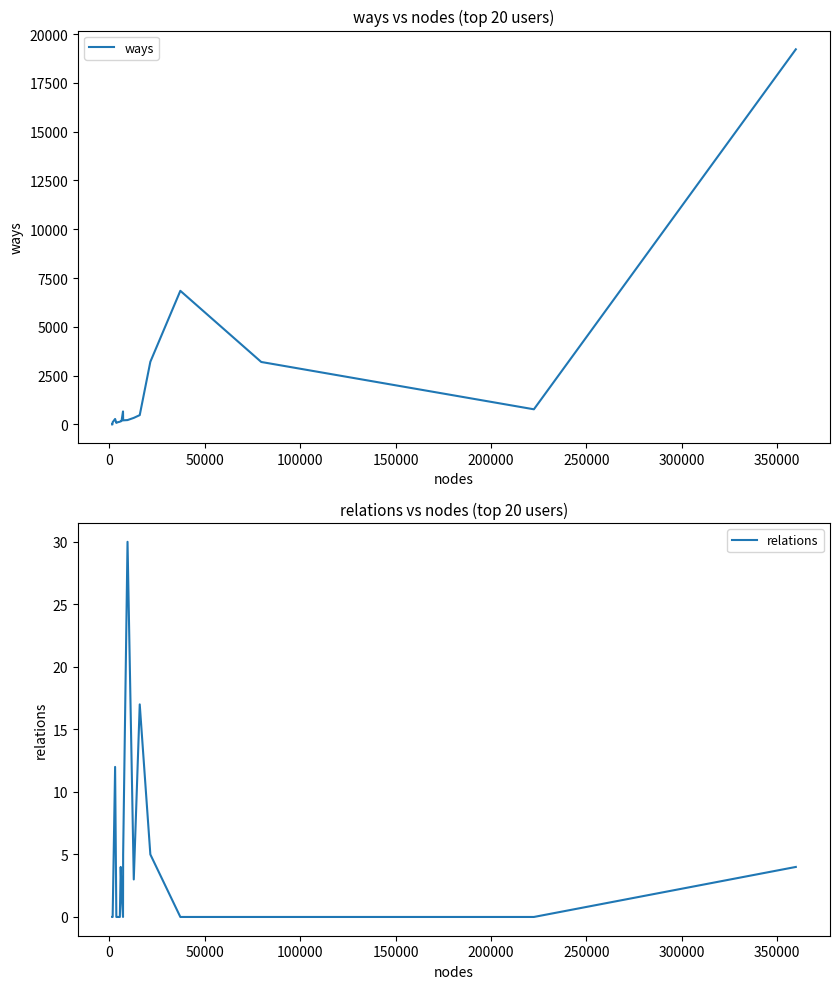

Count the number of categories in the chart.

20